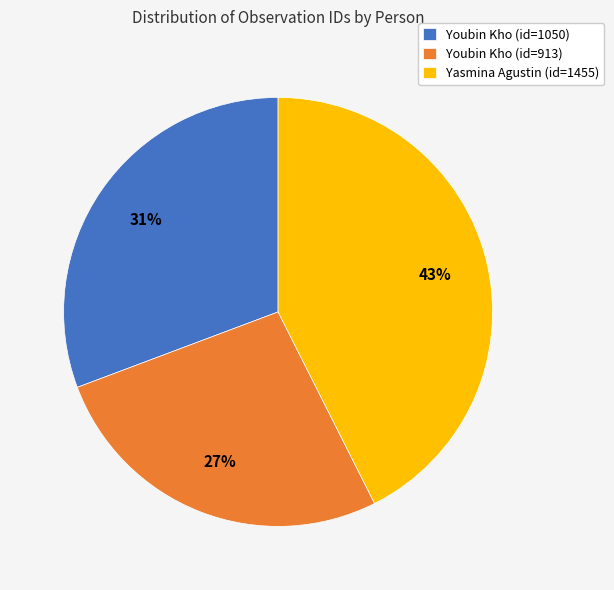

Rank the categories by value from lowest to highest.

Youbin Kho (id=913), Youbin Kho (id=1050), Yasmina Agustin (id=1455)